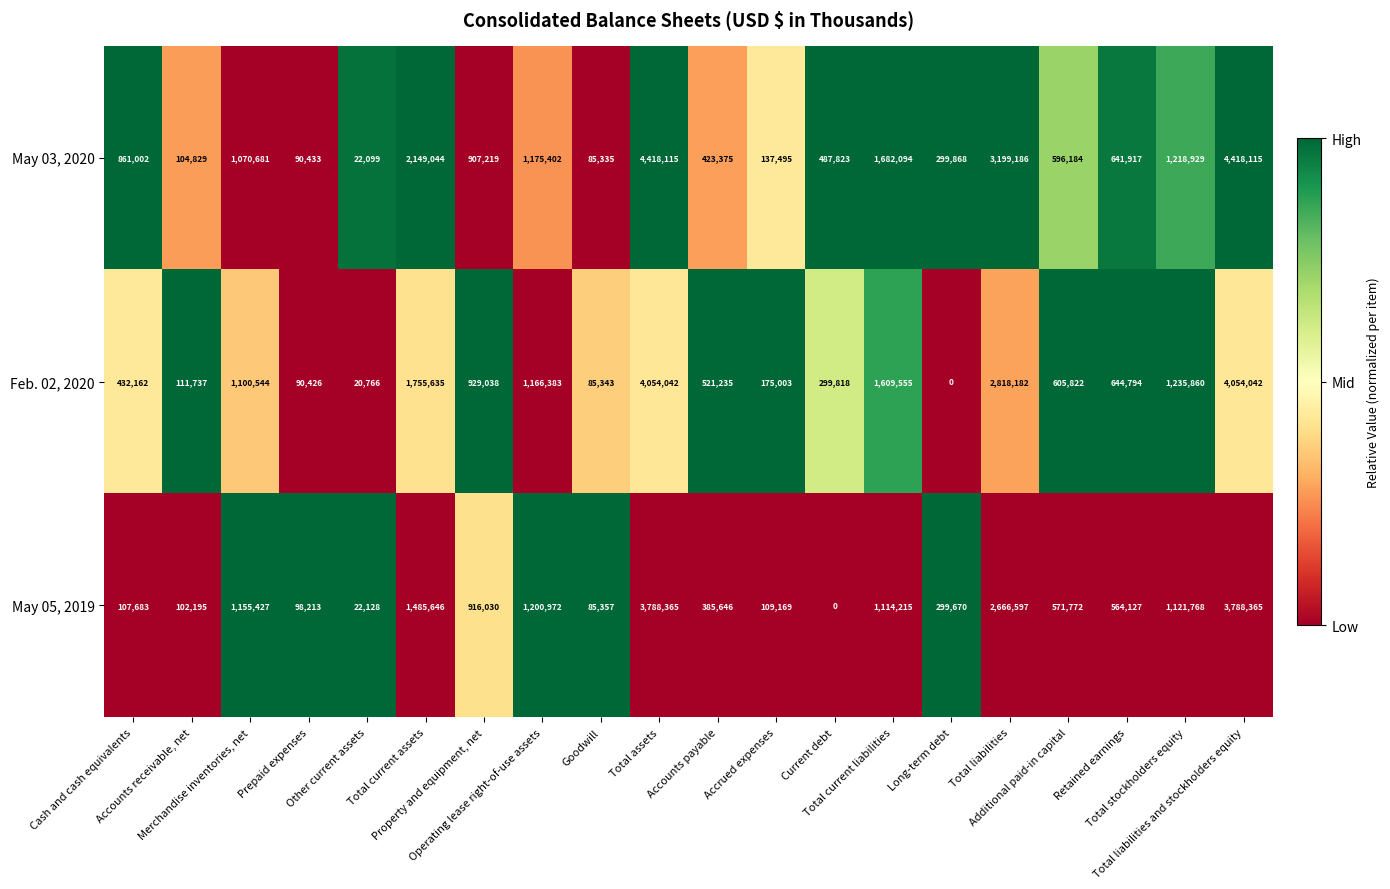

What is the average value of the May 05, 2019 series?

979167